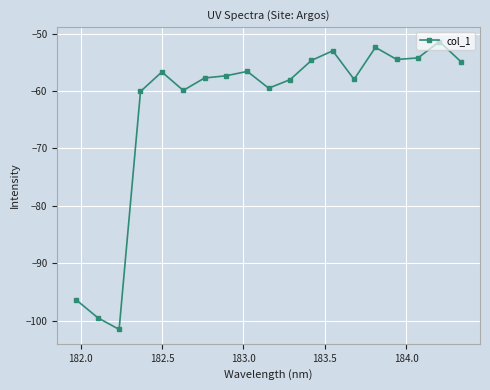

What is the smallest value displayed?

-101.5